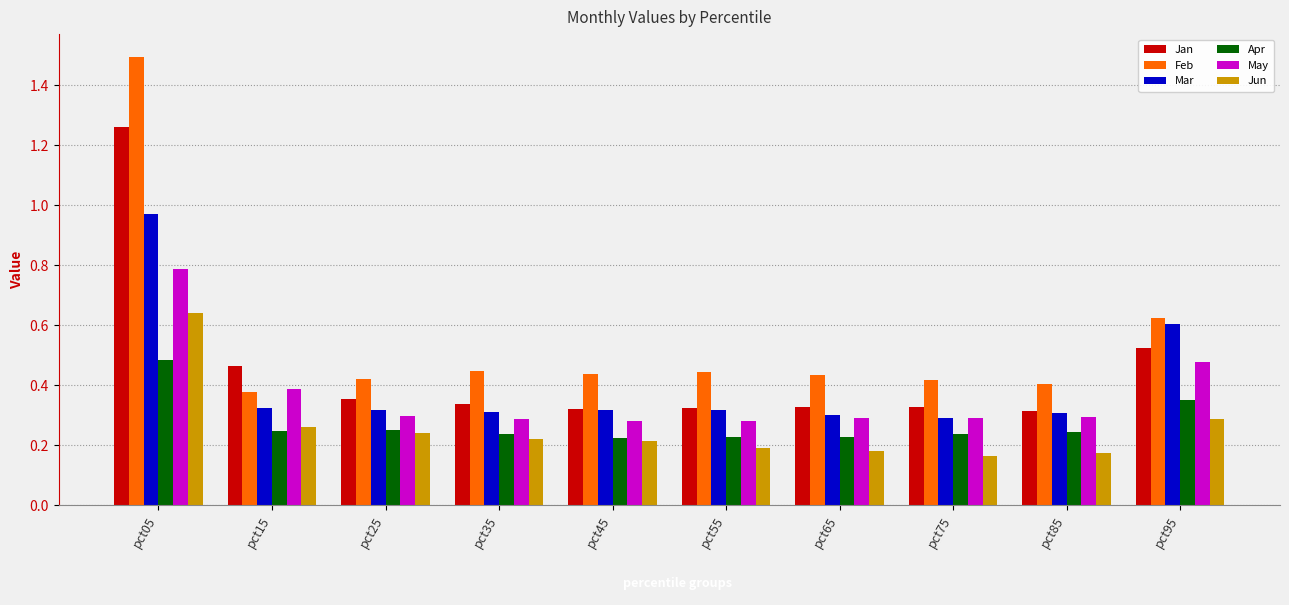

Rank the series by their maximum value, from highest to lowest.

Feb, Jan, Mar, May, Jun, Apr